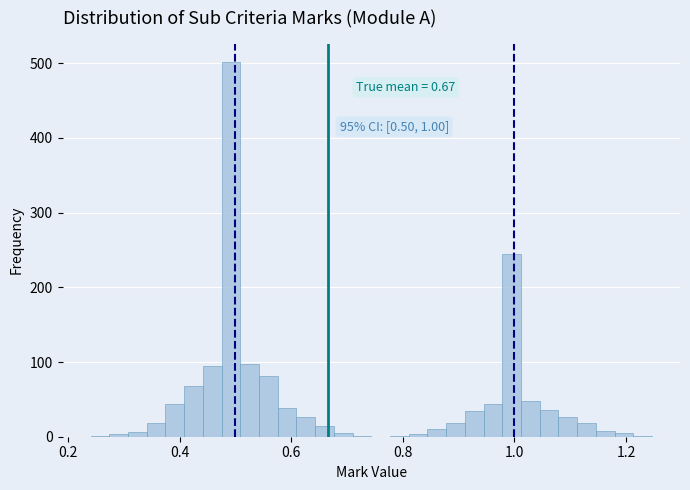

Around what value on the x-axis is the tallest bar? Give the approximate position of its centre, as read against the axis.

0.50